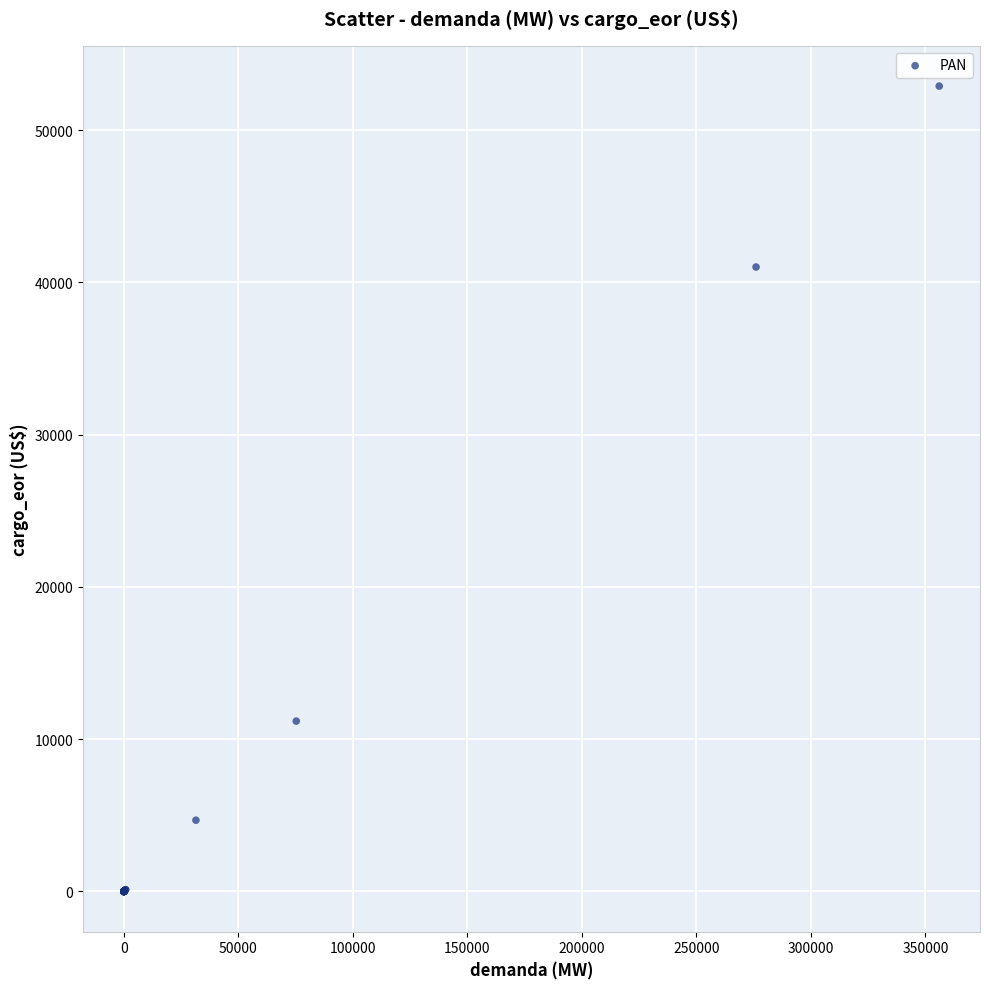

What Y value in the scatter plot is closest to 26446?

41010.7